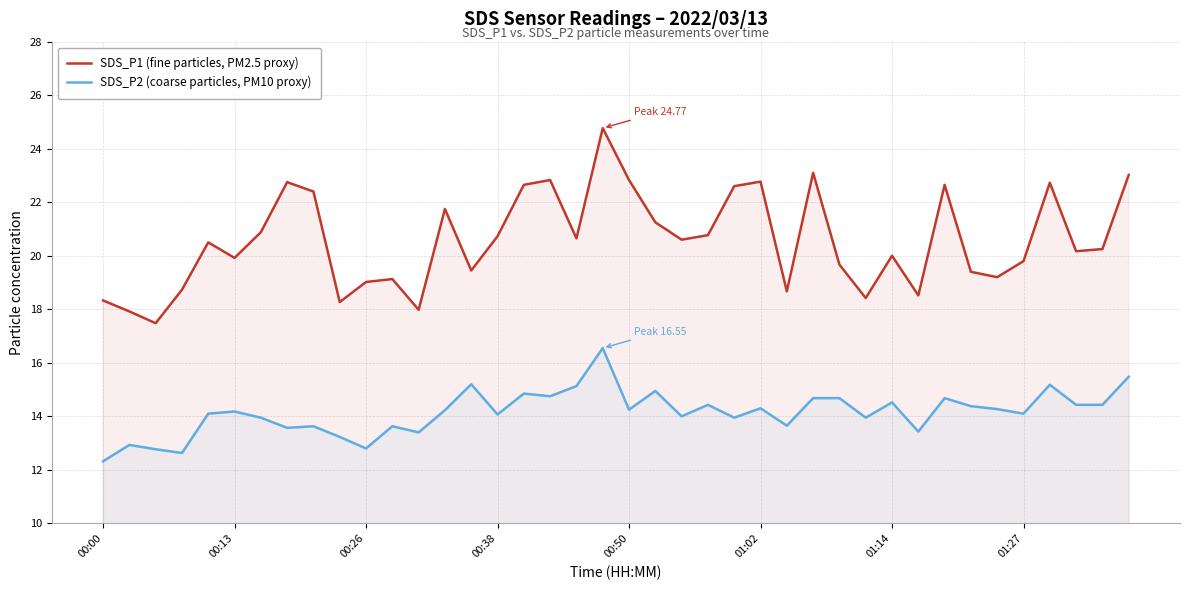

List the series in order of their overall mean, highest first.

SDS_P1 (fine particles, PM2.5 proxy), SDS_P2 (coarse particles, PM10 proxy)